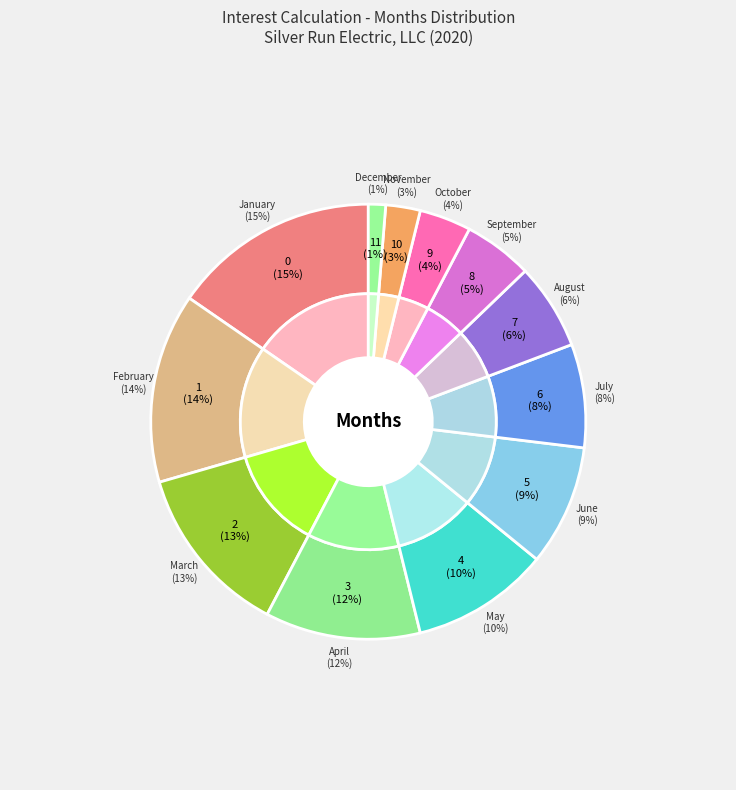

To the nearest percent, what portion does May represent?

10%